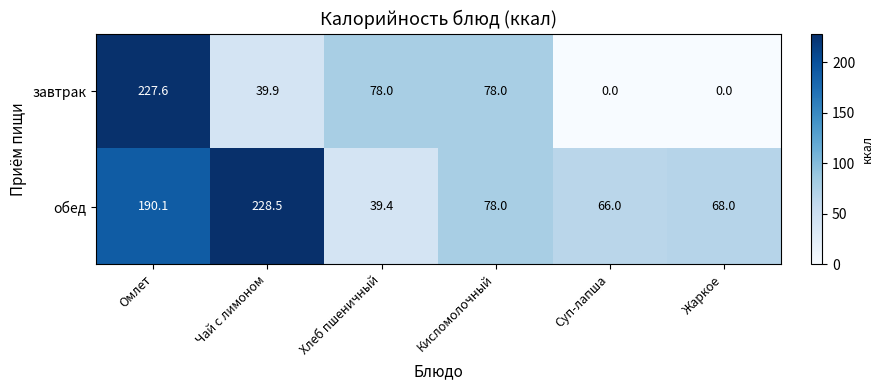

Rank the series by their average value, from highest to lowest.

обед, завтрак